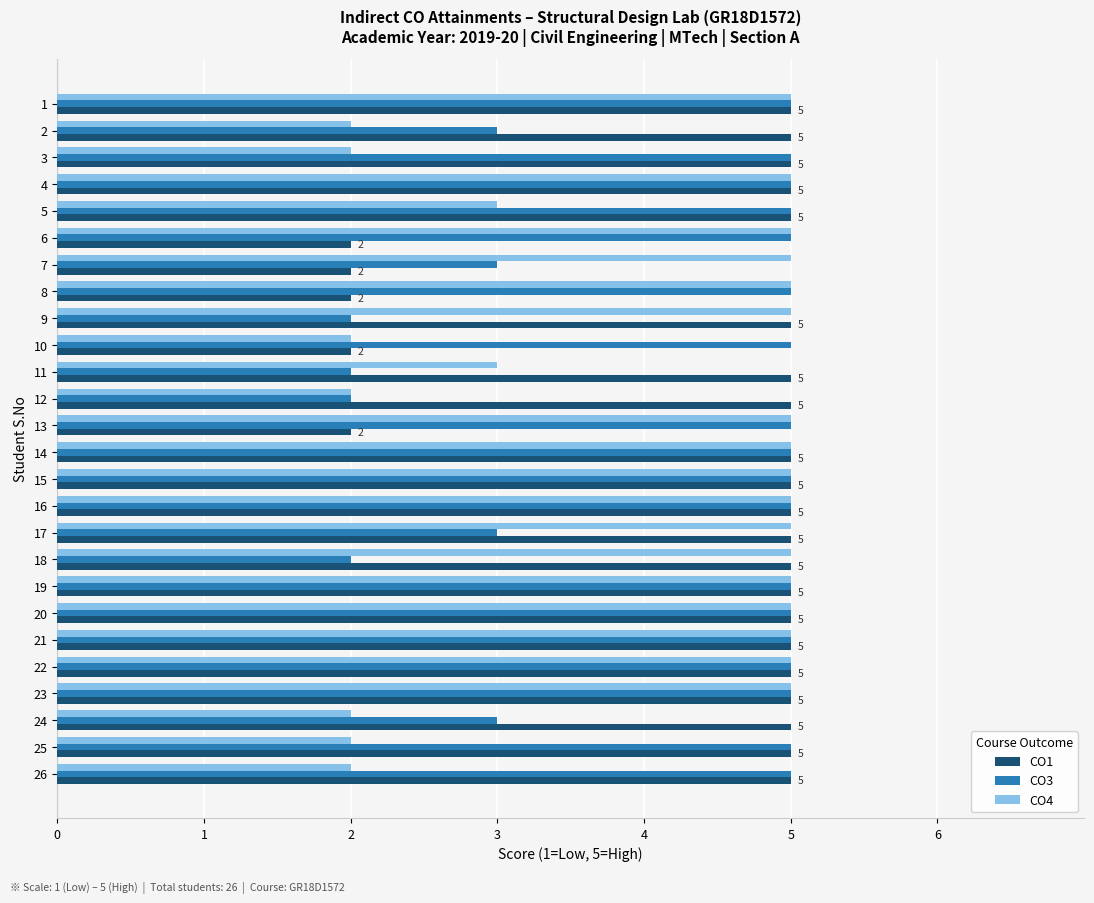

What is the total value across all series at 1?

15